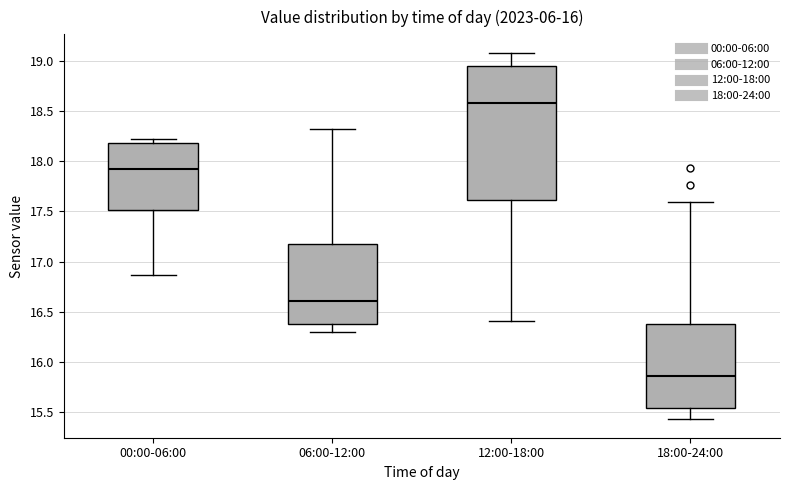

Where is the lower edge of the box for 06:00-12:00 on the y-axis? The values are not printed on the chart, so give them approximately, as read against the axis.

16.40